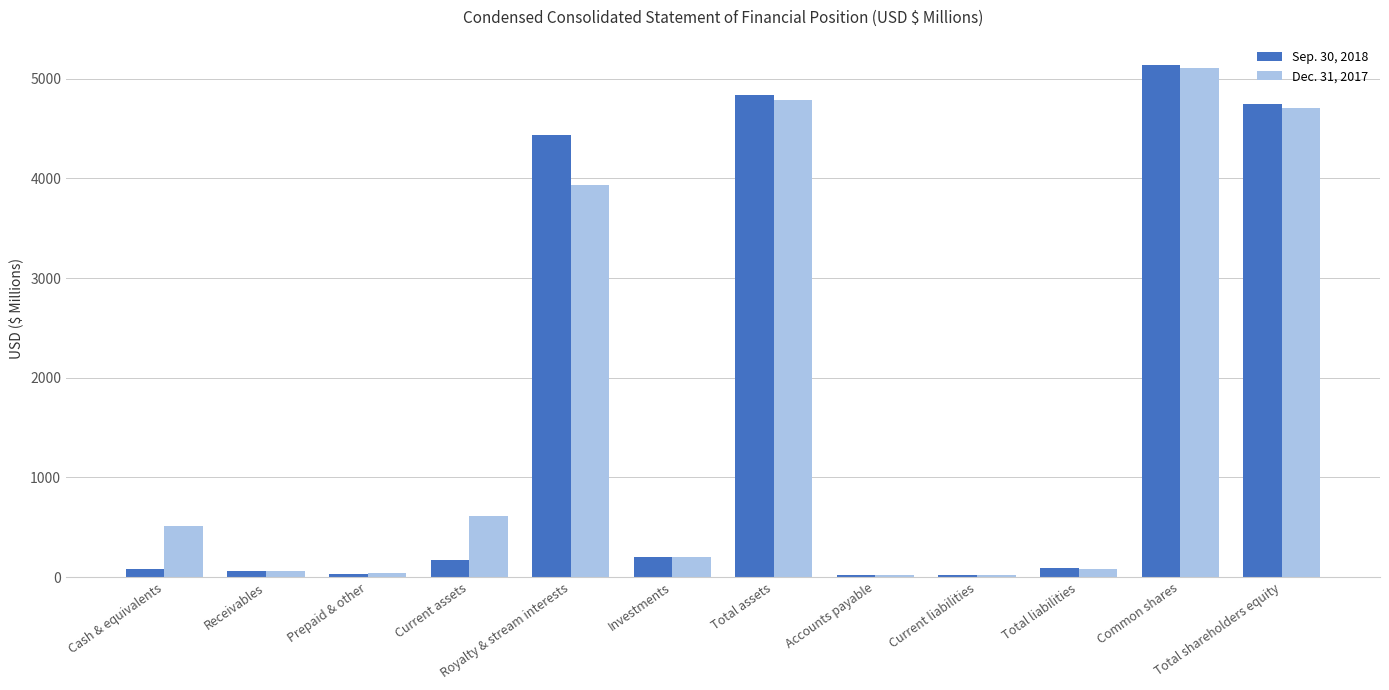

How many bars are there in each group?

2